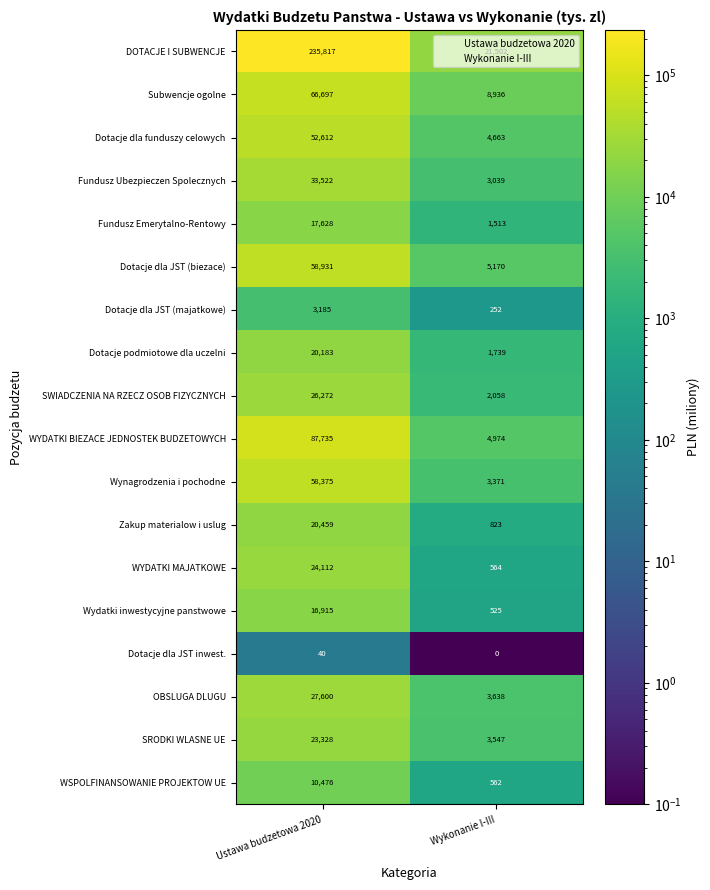

Rank the series by their maximum value, from highest to lowest.

DOTACJE I SUBWENCJE, WYDATKI BIEZACE JEDNOSTEK BUDZETOWYCH, Subwencje ogolne, Dotacje dla JST (biezace), Wynagrodzenia i pochodne, Dotacje dla funduszy celowych, Fundusz Ubezpieczen Spolecznych, OBSLUGA DLUGU, SWIADCZENIA NA RZECZ OSOB FIZYCZNYCH, WYDATKI MAJATKOWE, SRODKI WLASNE UE, Zakup materialow i uslug, Dotacje podmiotowe dla uczelni, Fundusz Emerytalno-Rentowy, Wydatki inwestycyjne panstwowe, WSPOLFINANSOWANIE PROJEKTOW UE, Dotacje dla JST (majatkowe), Dotacje dla JST inwest.